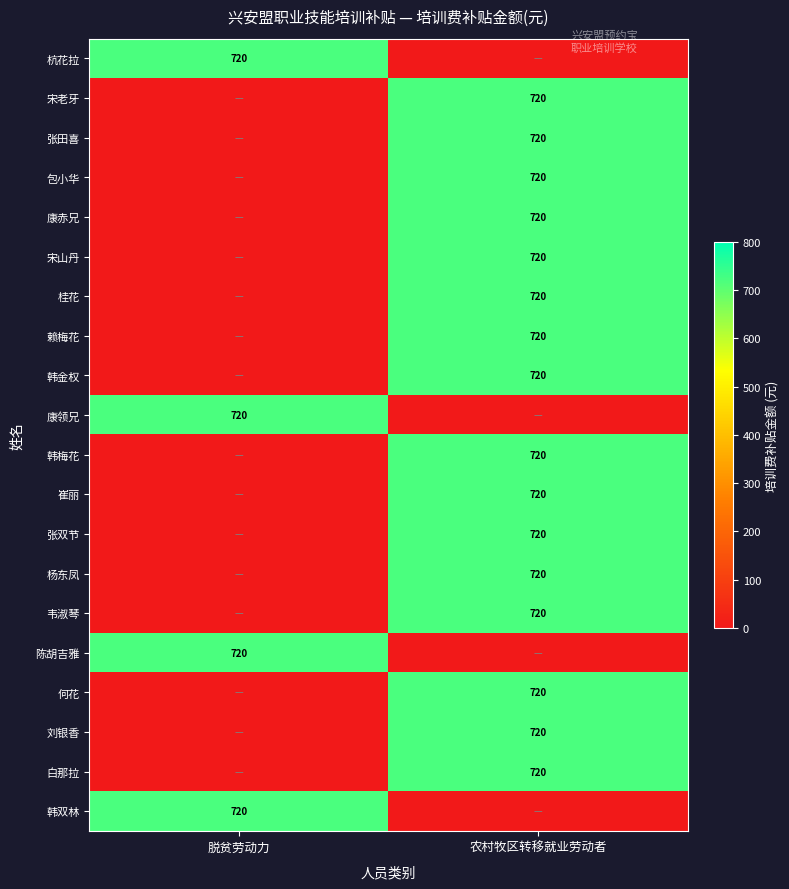

The 宋老牙 series shows 197 at 农村牧区转移就业劳动者. True or false?

False